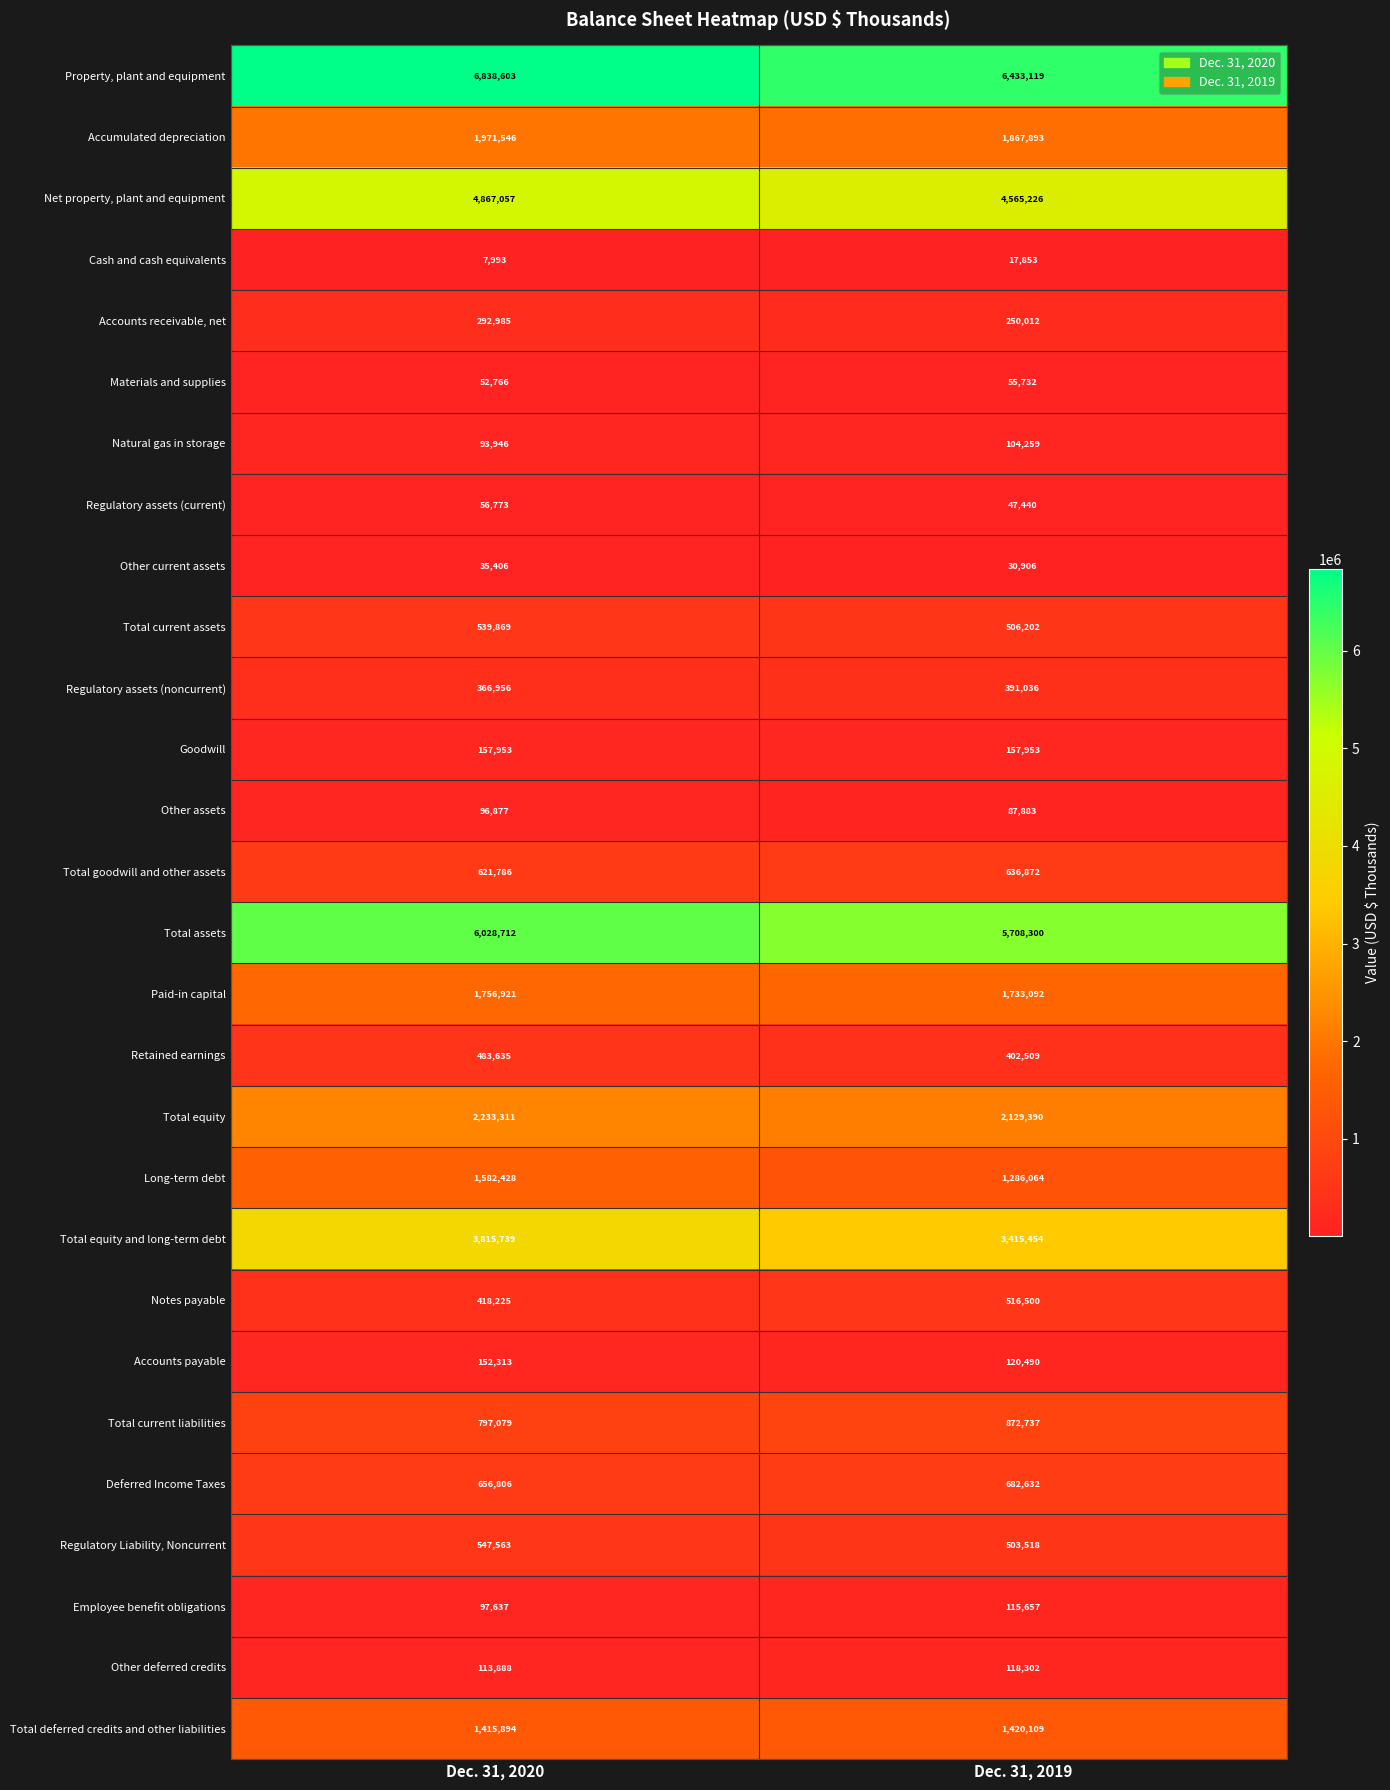

Which series has the largest range (max minus min)?

Property, plant and equipment